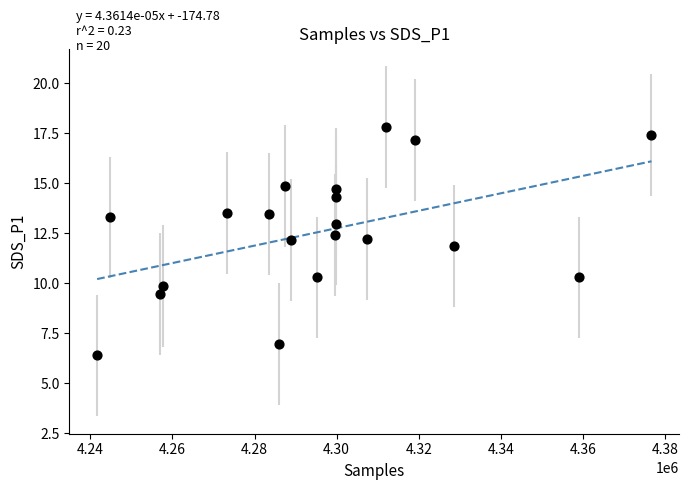

What is the range of X values (max minus min)?

135058.0